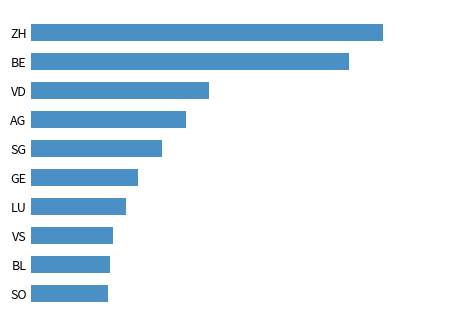

Are the bars horizontal?

Yes